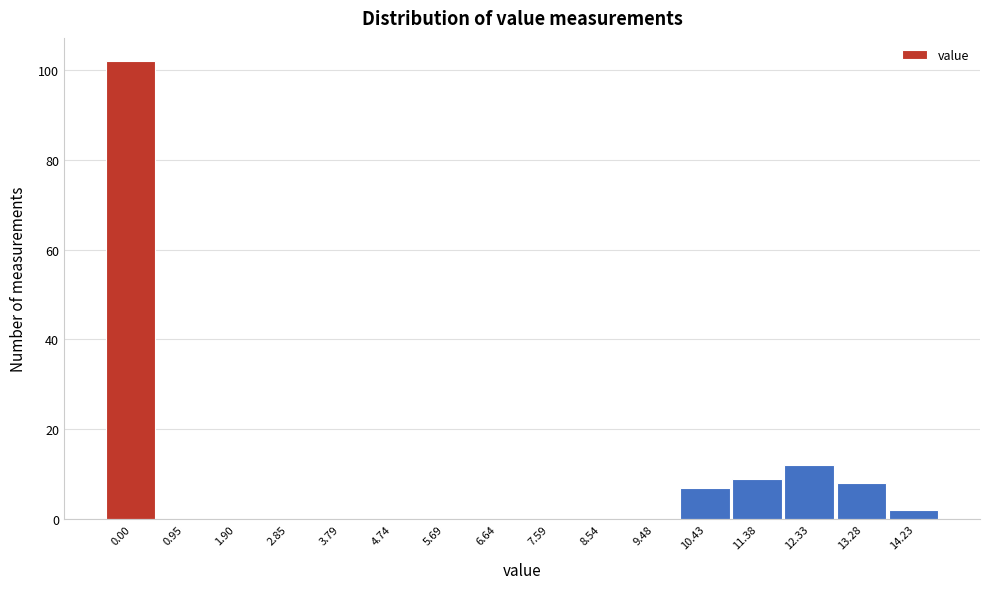

Reading left to right, list all the values displayed in this chart.

0.00=102	0.95=0	1.90=0	2.85=0	3.79=0	4.74=0	5.69=0	6.64=0	7.59=0	8.54=0	9.48=0	10.43=7	11.38=9	12.33=12	13.28=8	14.23=2